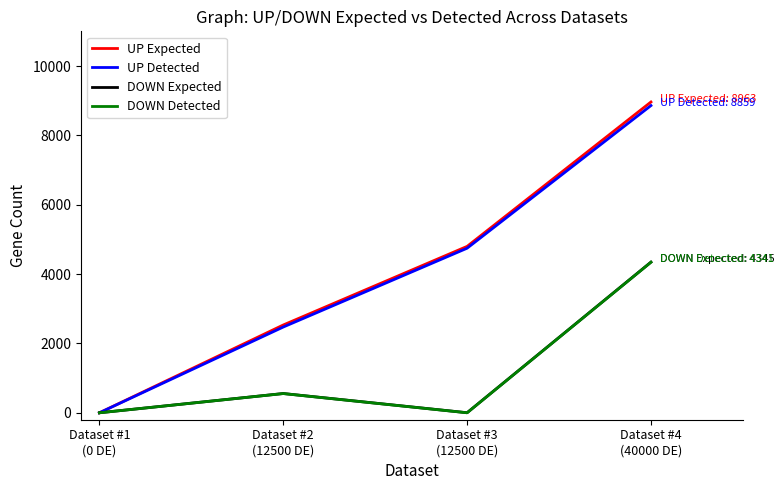

Which series has the largest range (max minus min)?

UP Expected